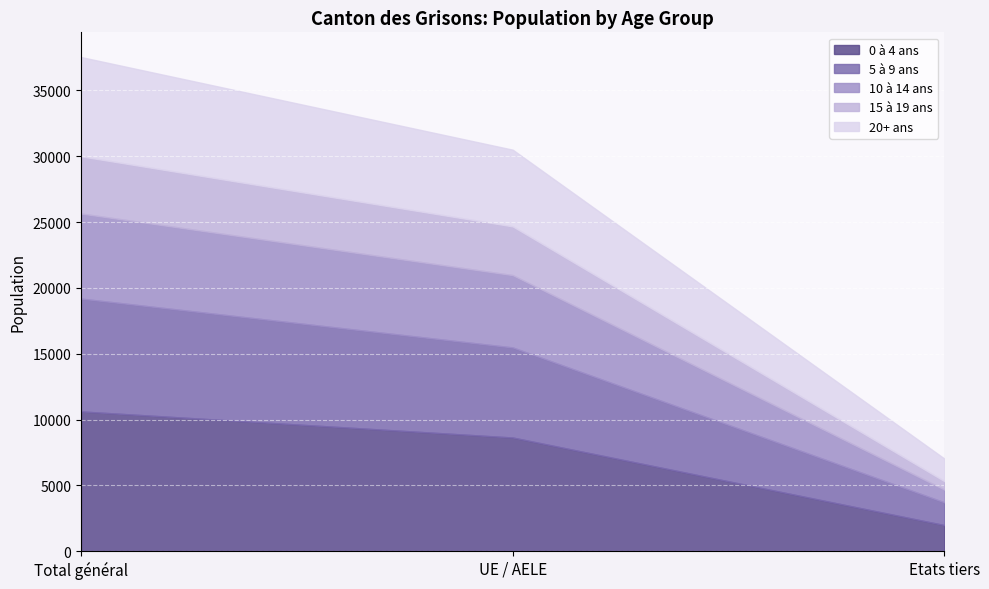

What is the maximum value for 5 à 9 ans?

8572